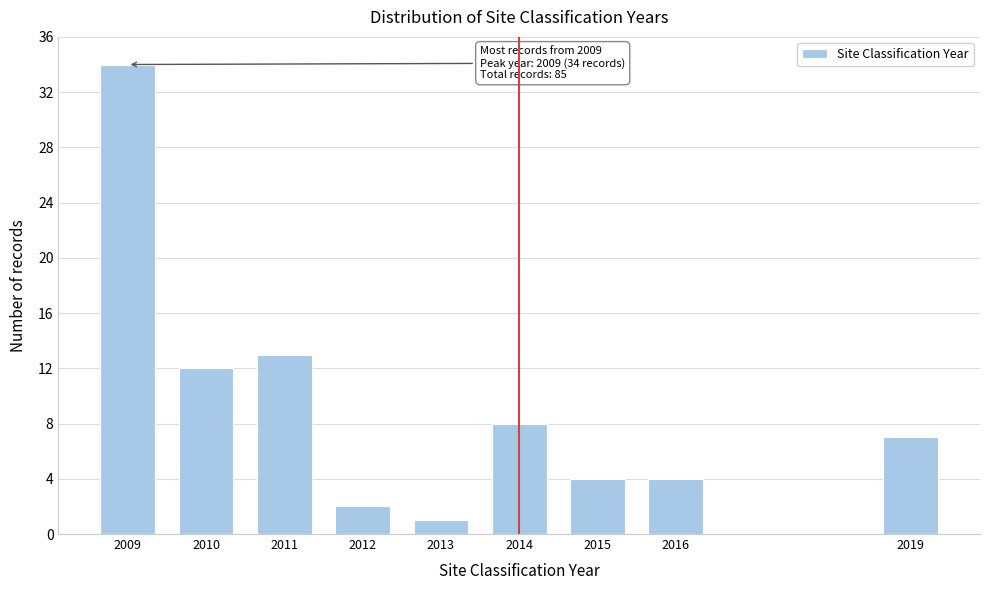

Reading left to right, what are all the values shown in this chart?

34	12	13	2	1	8	4	4	7